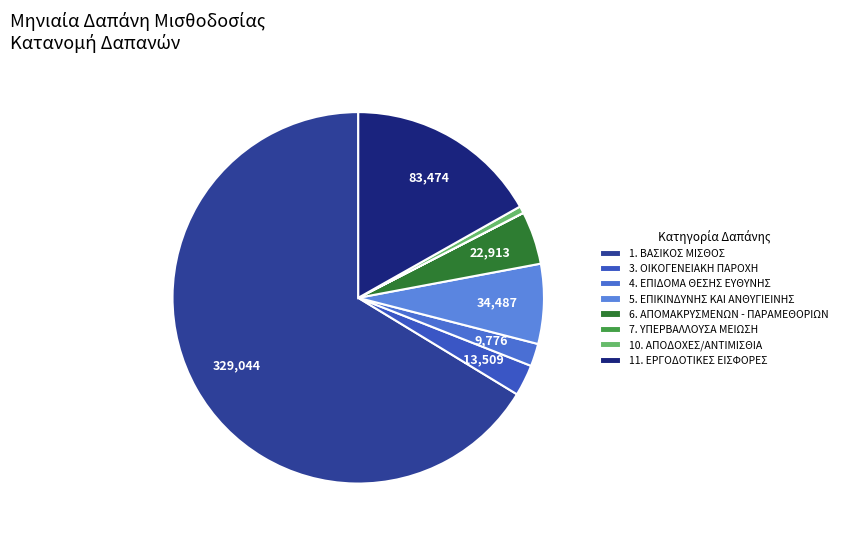

To the nearest percent, what is the difference between the largest and smallest slice percentages?

66%